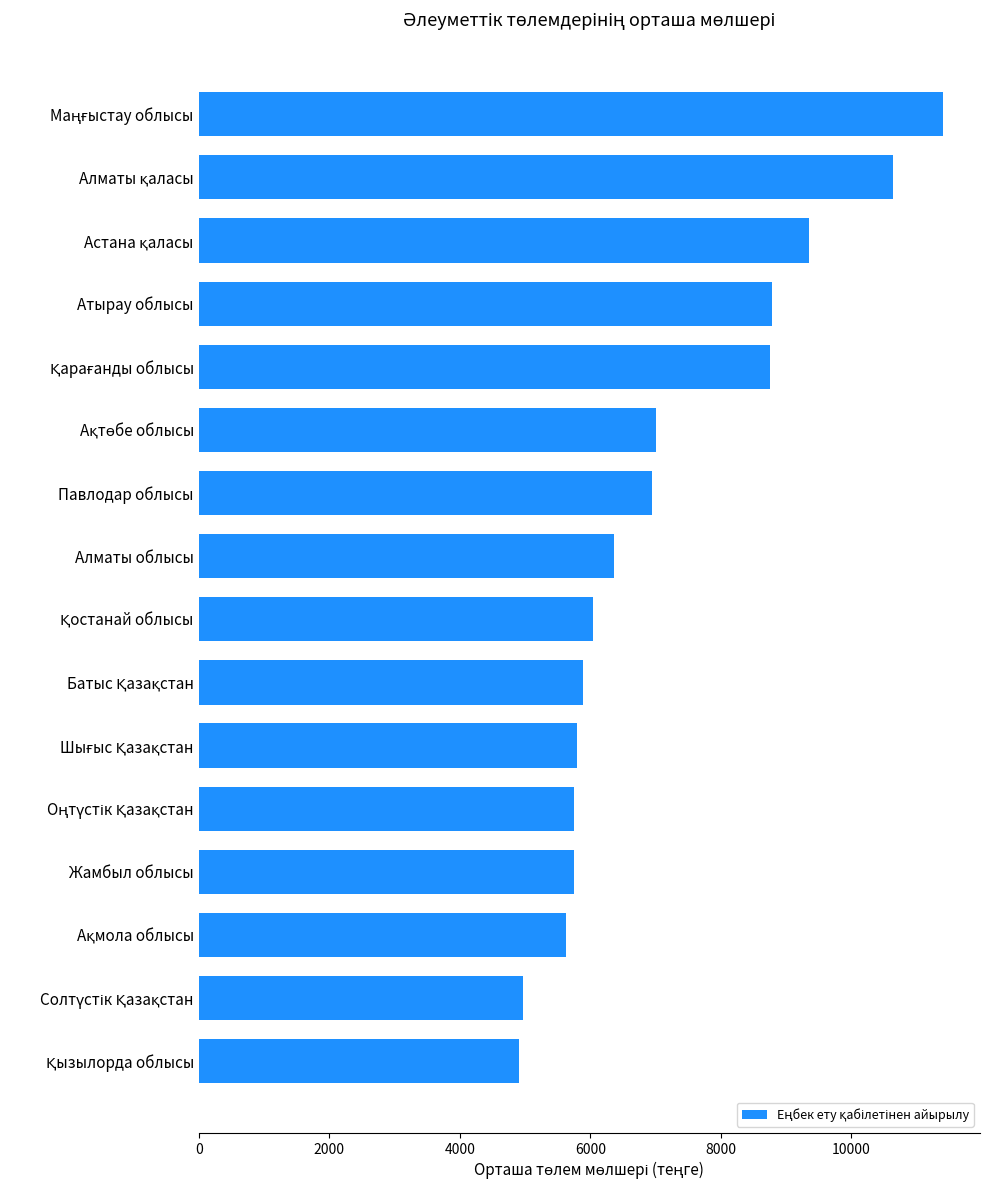

What is the greatest value displayed?

11401.6